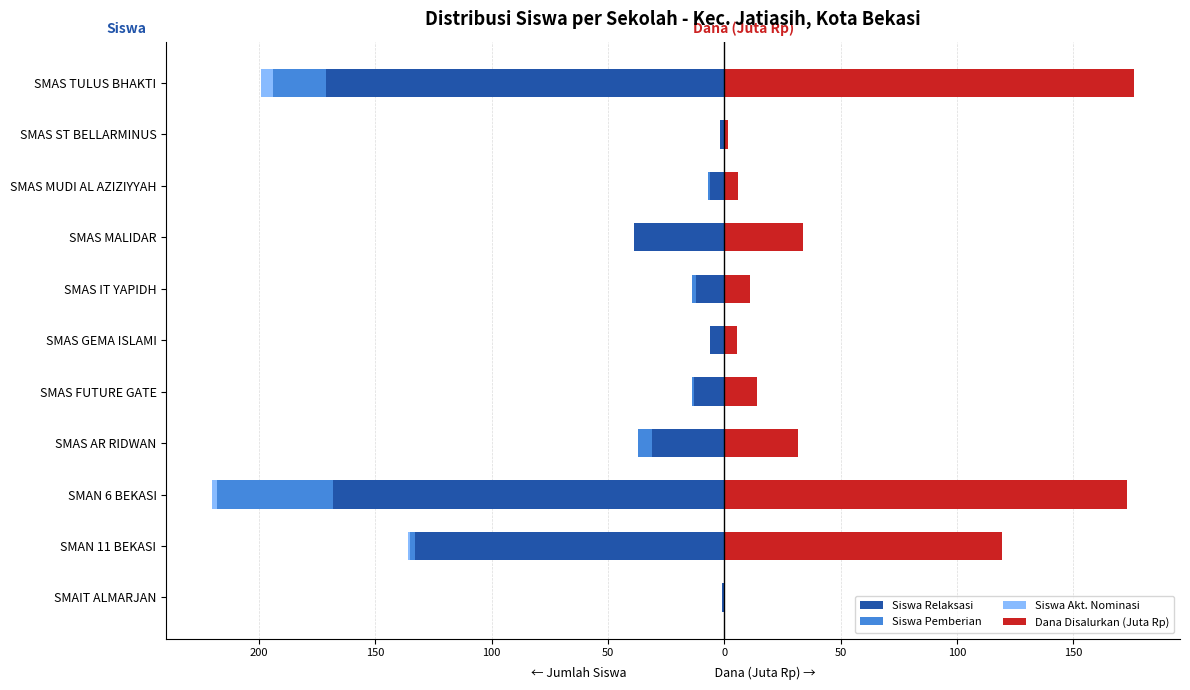

Is it true that Siswa Pemberian equals -2.7 at SMAN 11 BEKASI?

False